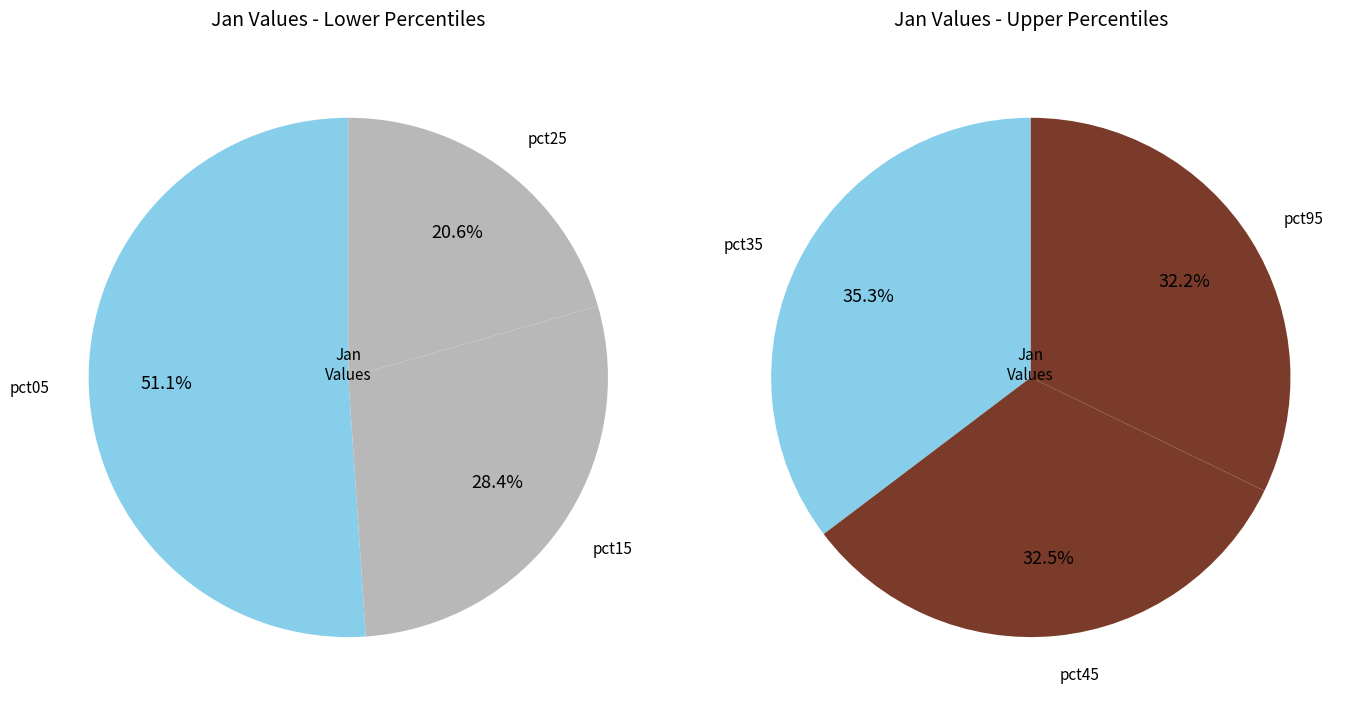

Which slice is the smallest?

pct95